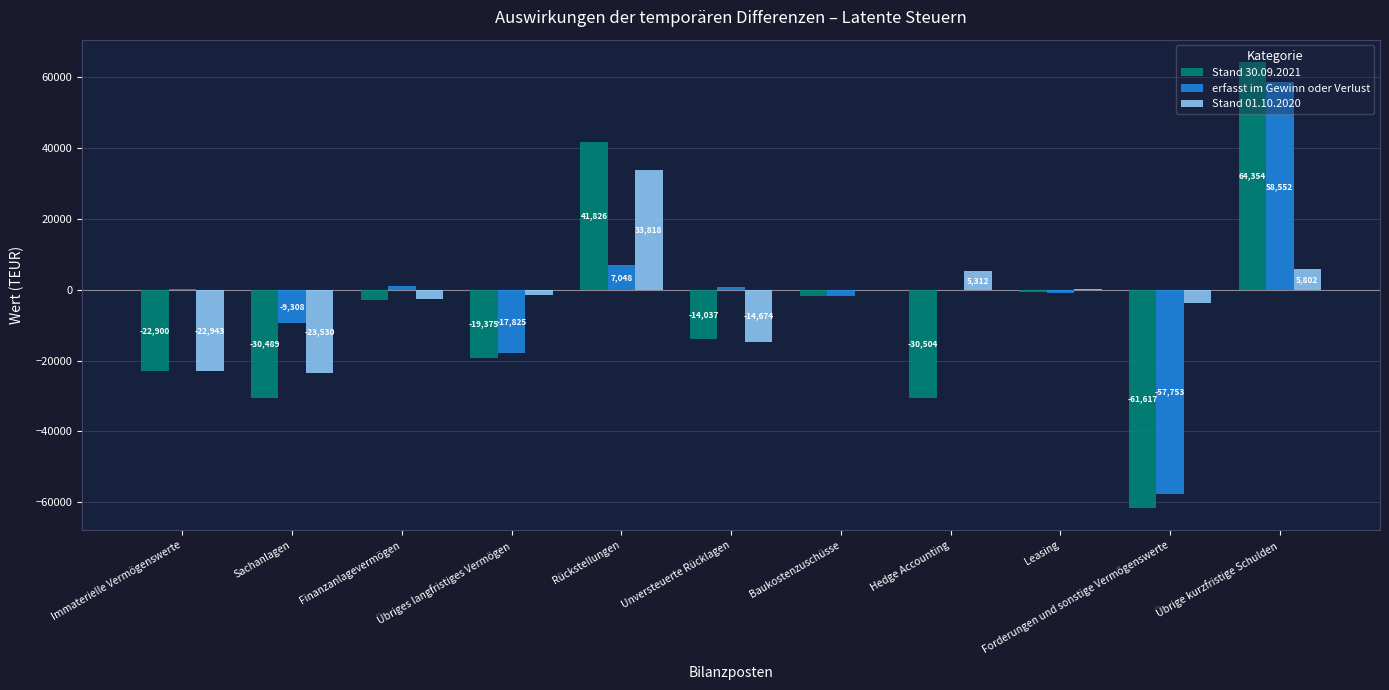

Are the bars grouped side by side (vs. stacked)?

Yes